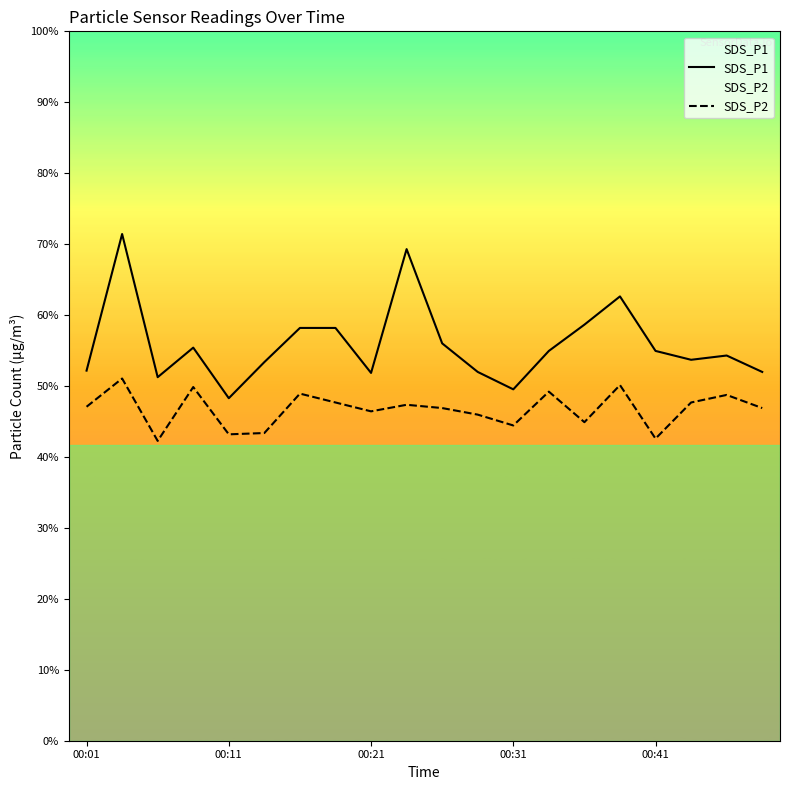

True or false: SDS_P1 and SDS_P2 cross at least once.

False